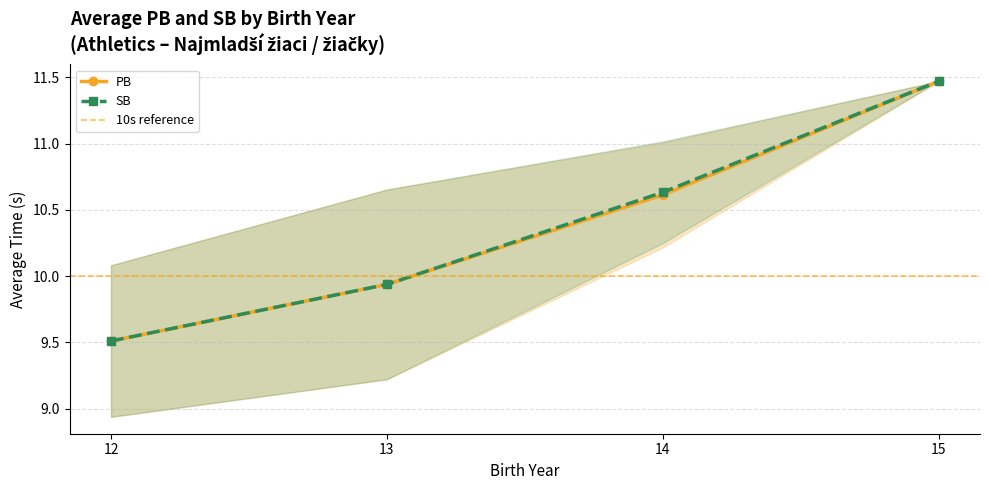

What is the average value of the SB series?

10.4